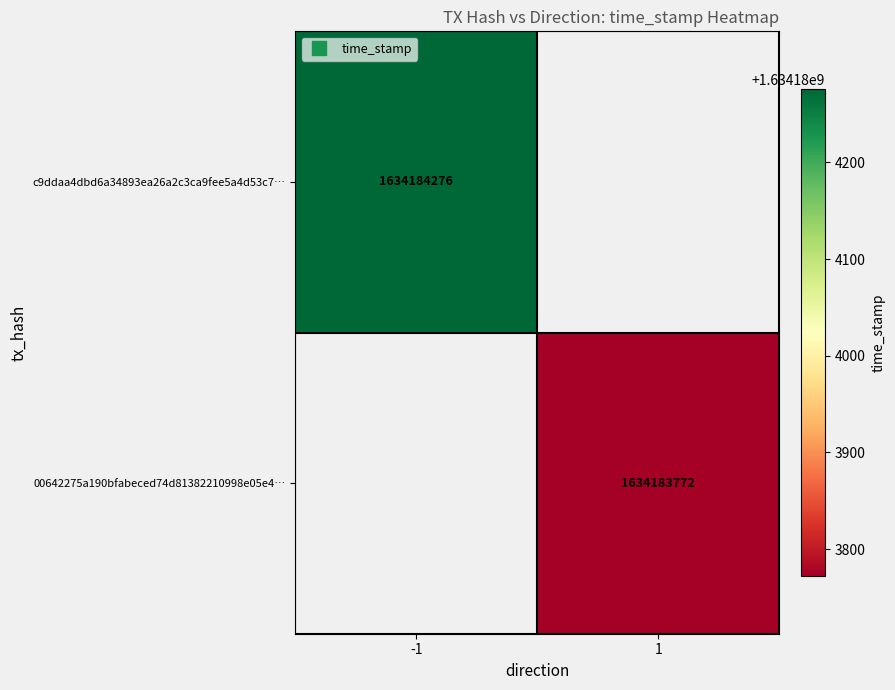

Reading left to right, list all the values displayed in this chart.

c9ddaa4dbd6a34893ea26a2c3ca9fee5a4d53c7: -1	1634184276
00642275a190bfabeced74d81382210998e05e4: 1	1634183772